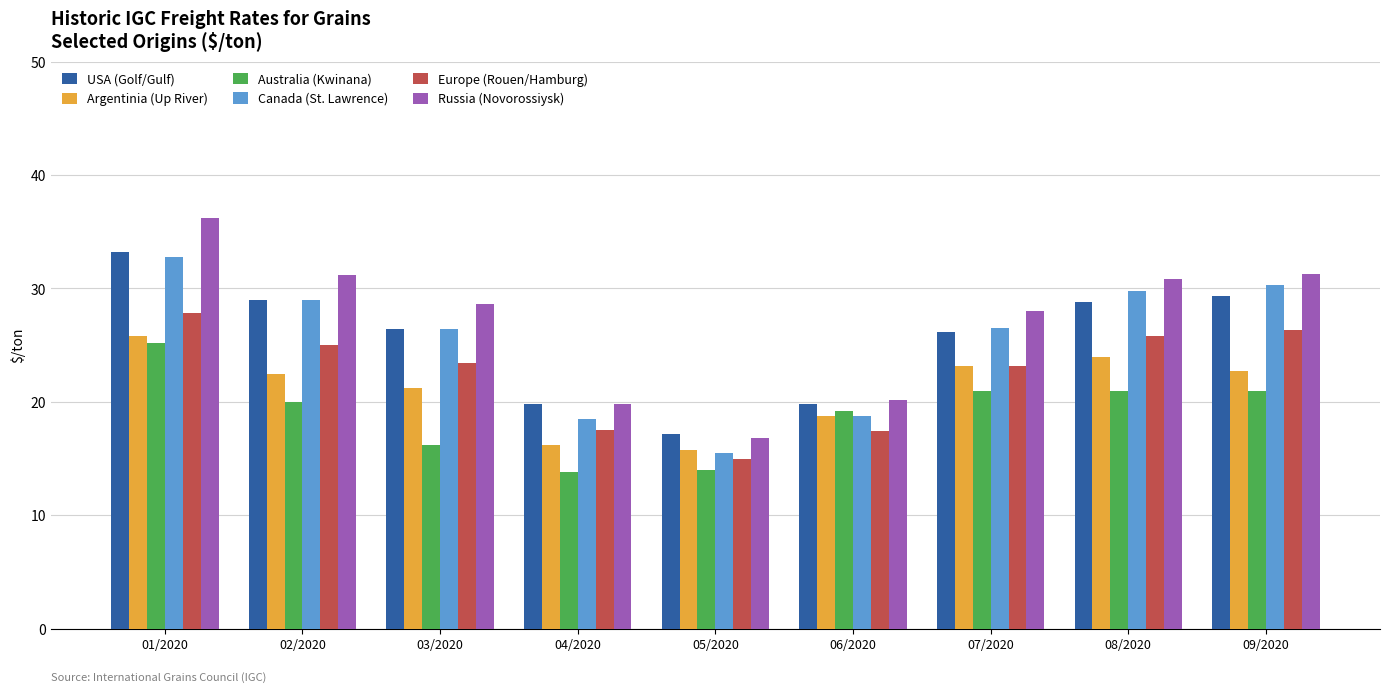

What is the sum of all USA (Golf/Gulf) values?

229.7